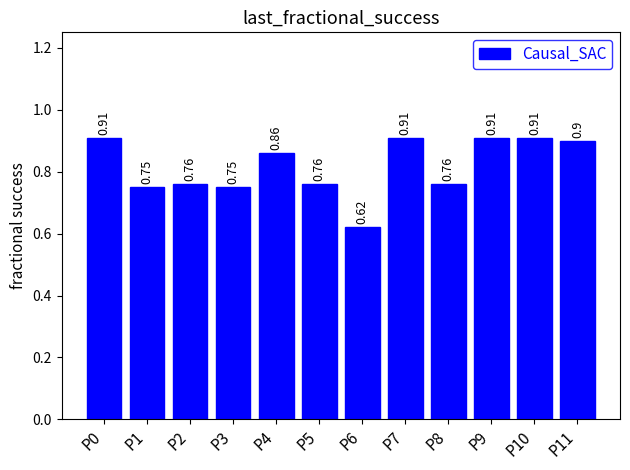

How many bars are there in total?

12